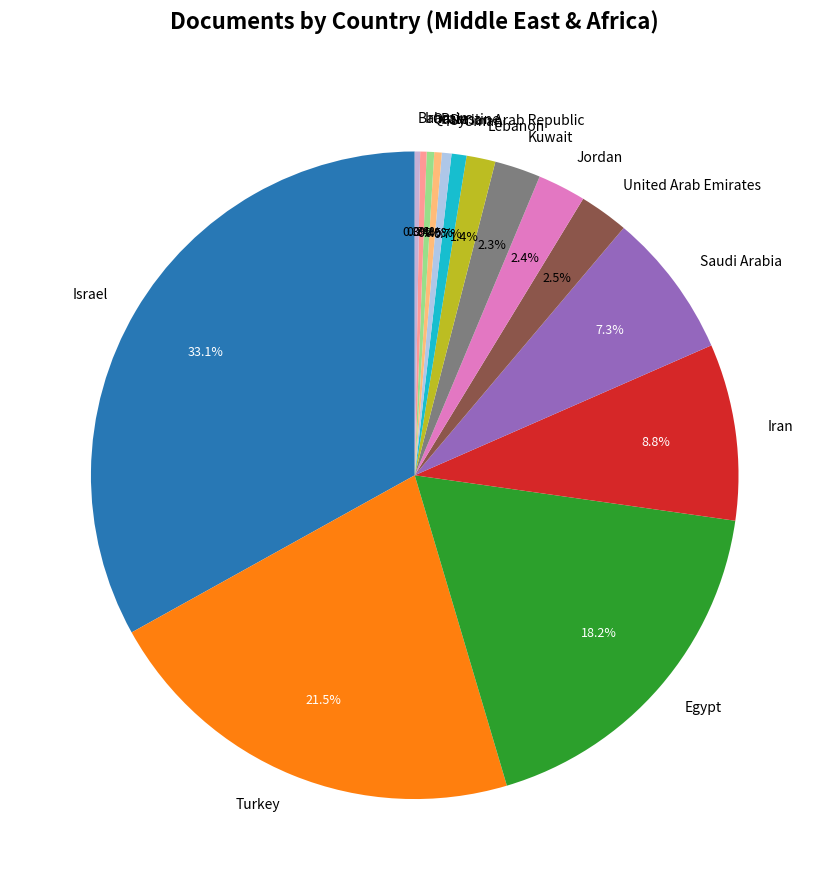

What percentage is the Jordan slice, to the nearest percent?

2%